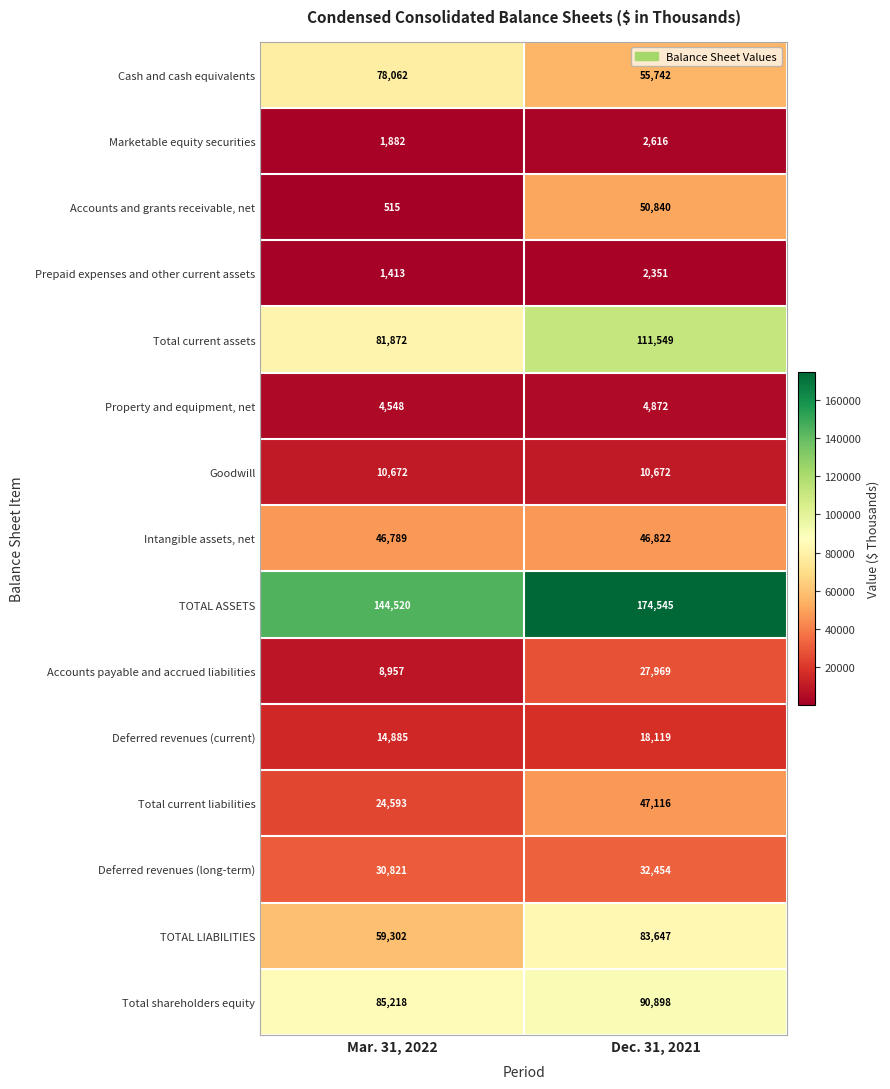

How many data points in Accounts payable and accrued liabilities are less than 27969?

1